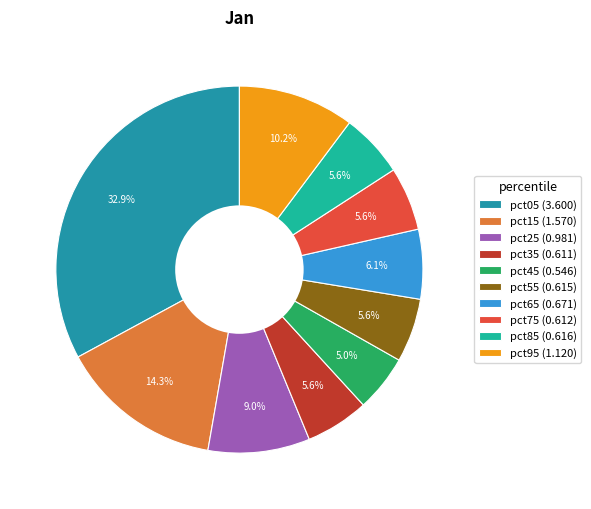

Is pct35 (0.611) the majority of the pie?

No